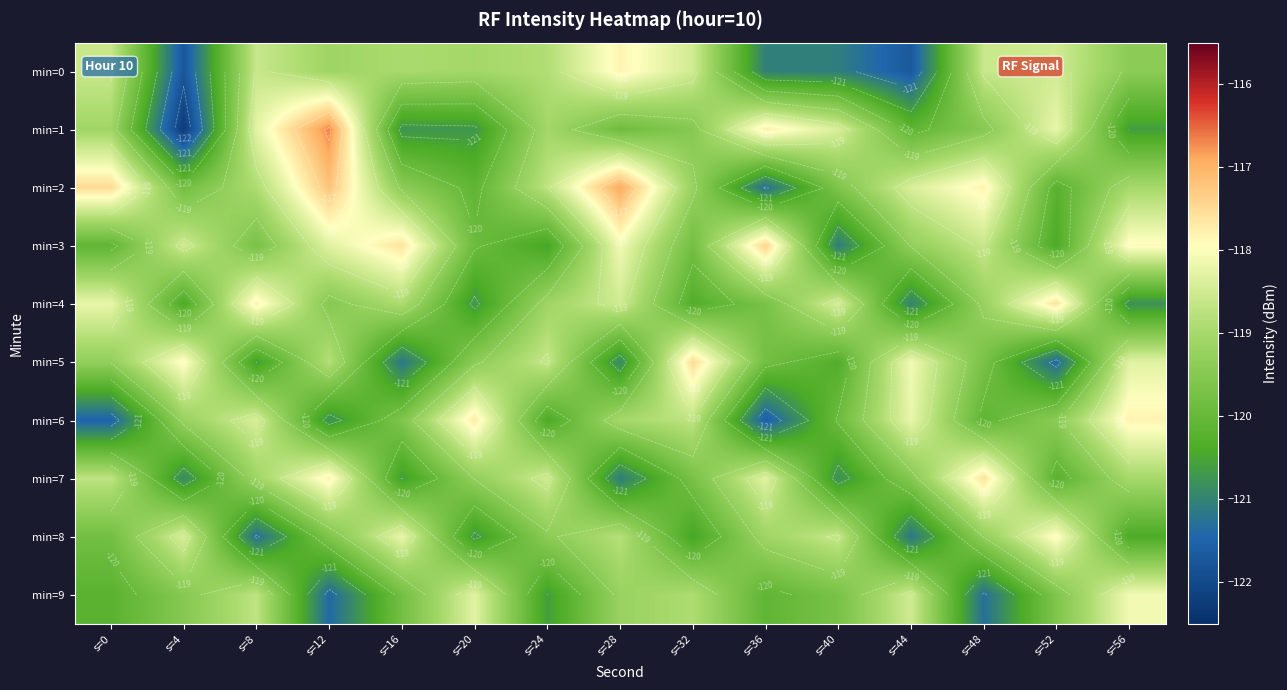

At which category is the sum across all series the highest?

s=12